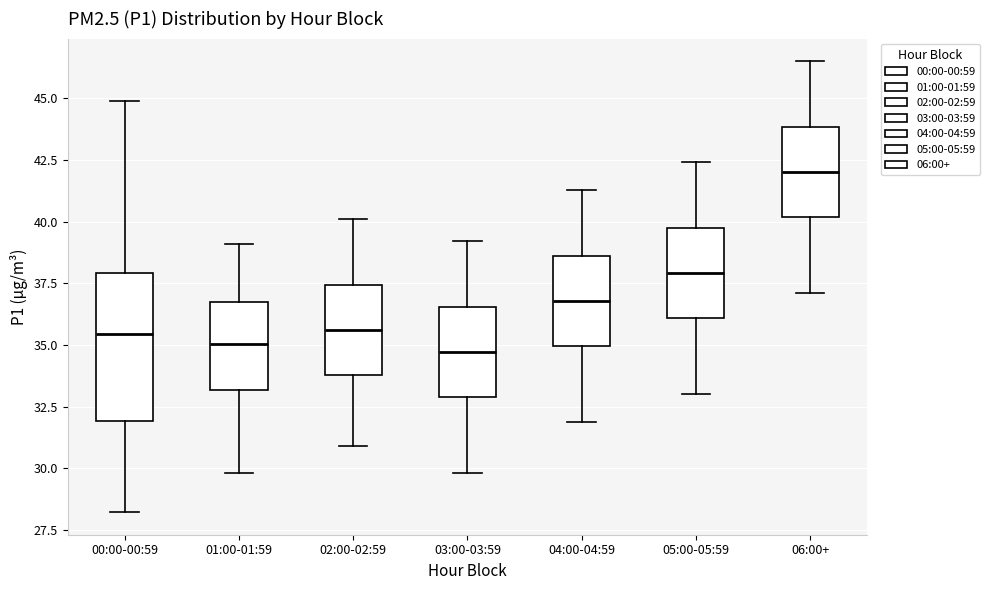

Where does the median line of the box for 02:00-02:59 sit on the y-axis? The values are not printed on the chart, so give them approximately, as read against the axis.

35.5